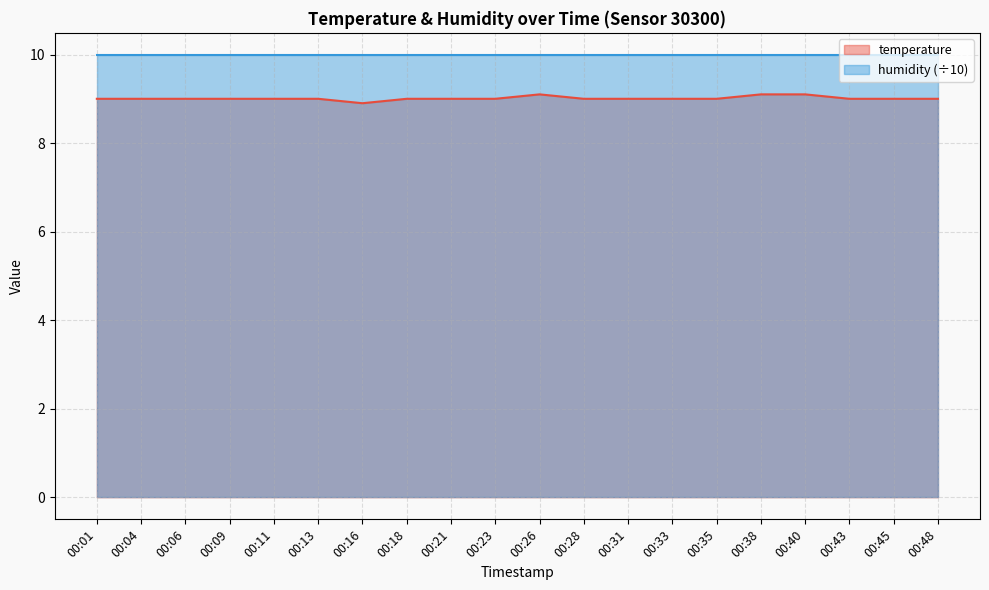

The value at 00:35 is 2.5. True or false?

False